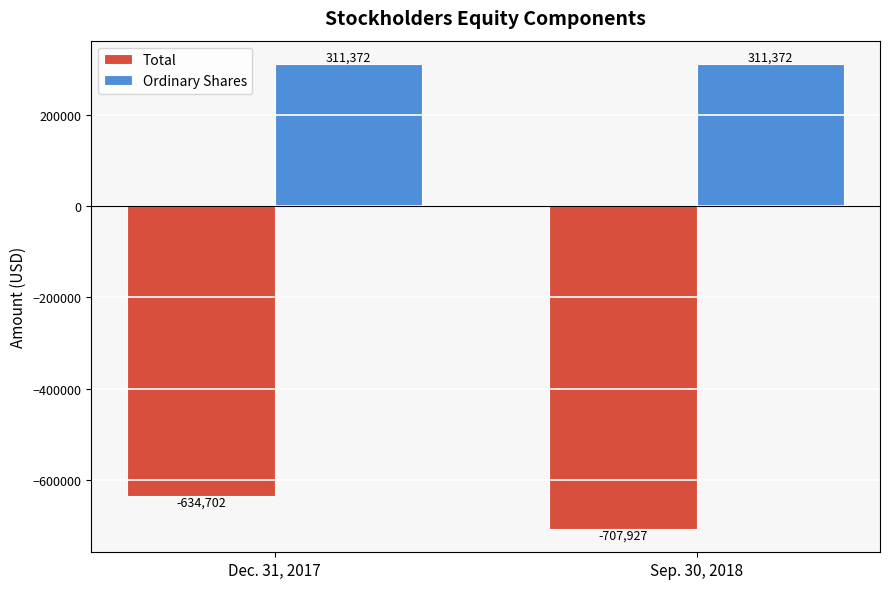

What is the maximum value for Ordinary Shares?

311372